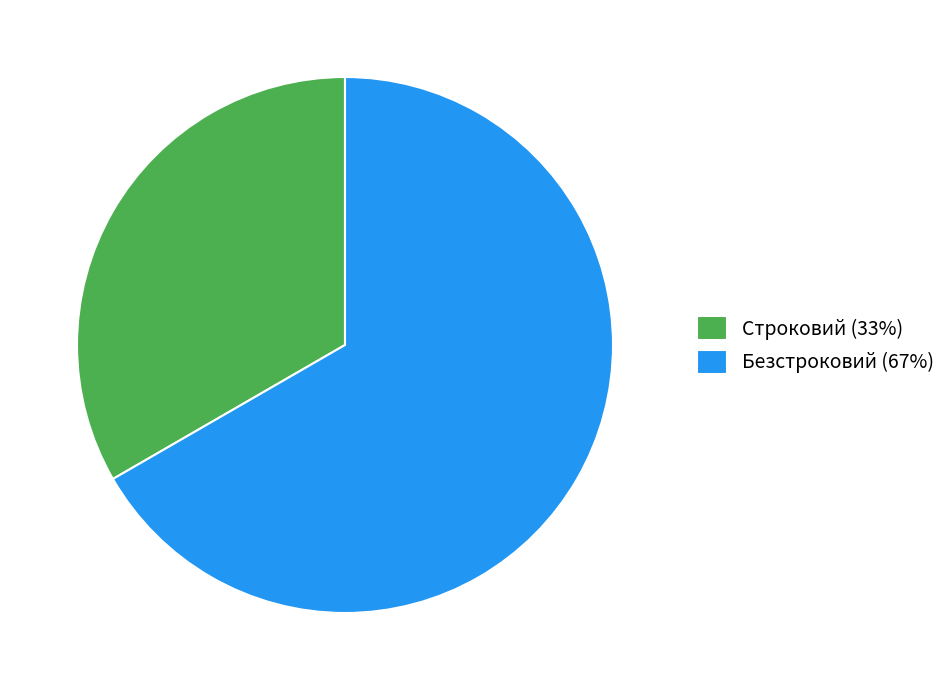

Does Строковий account for over 50% of the chart?

No